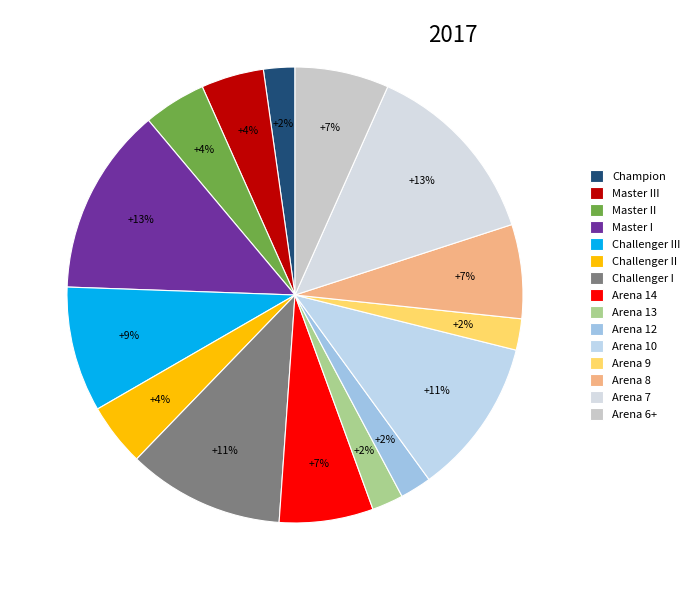

To the nearest percent, what portion does Arena 14 represent?

7%